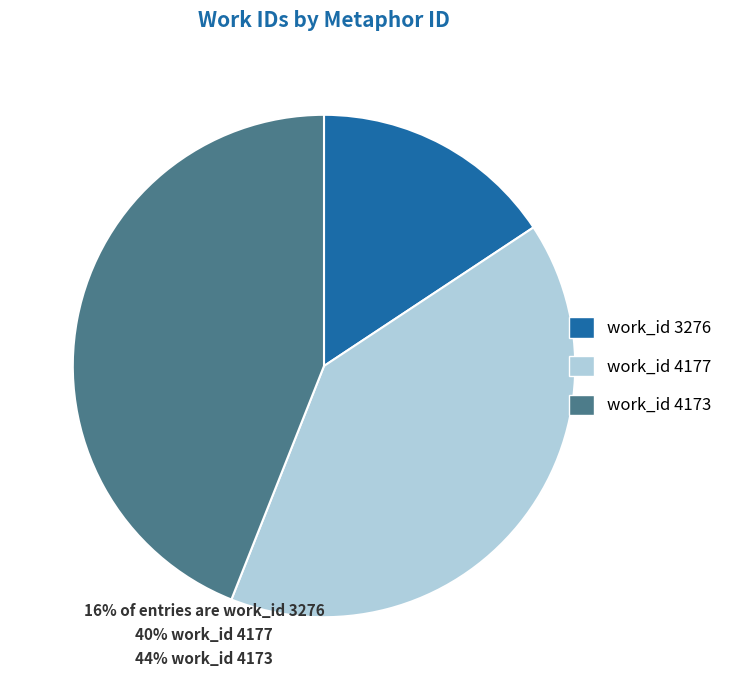

Is there a majority slice in this chart?

No